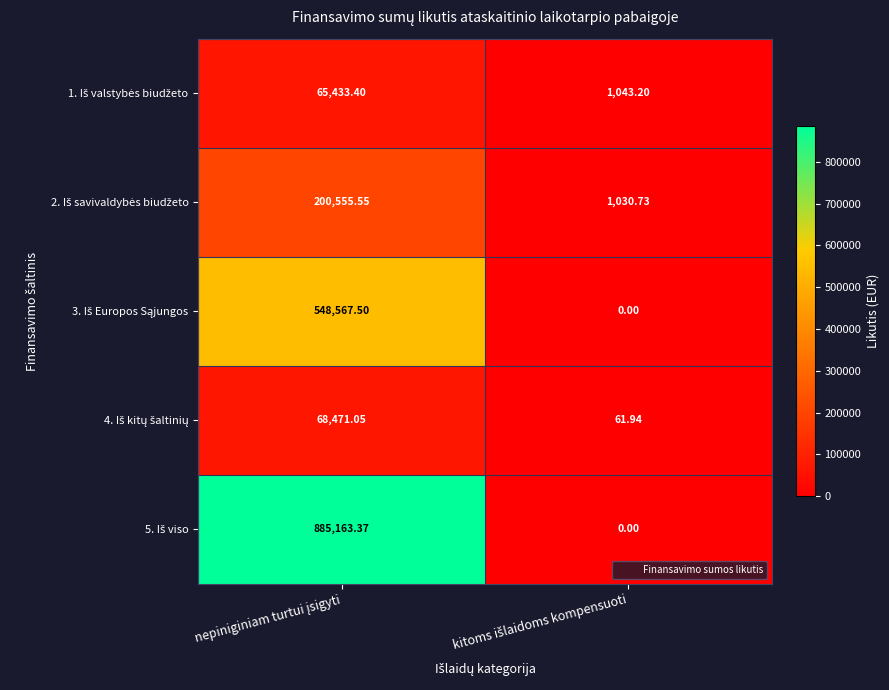

How many distinct data groups are displayed?

5